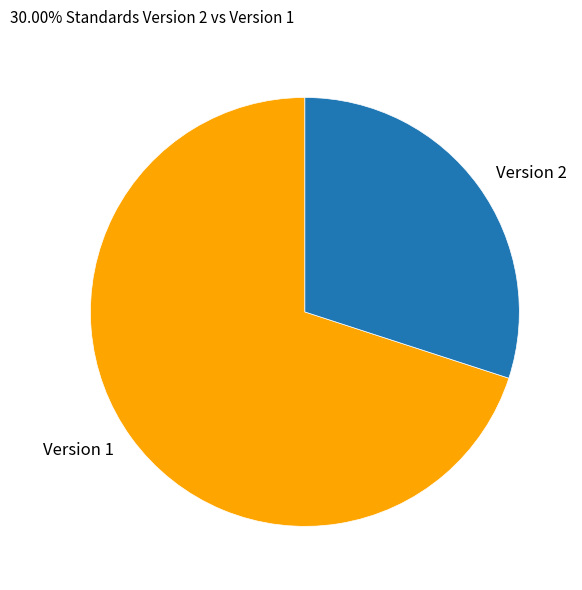

Is Version 1 the majority of the pie?

Yes